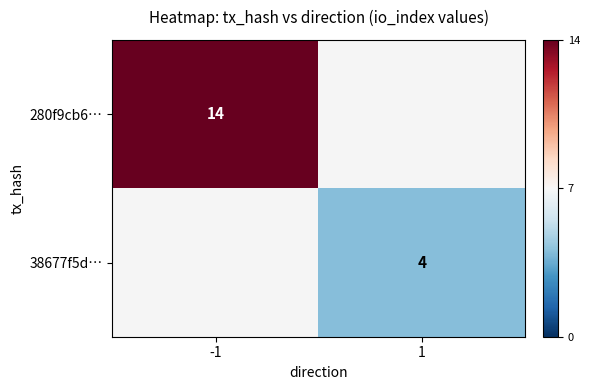

The value of 280f9cb6… at -1 is 20.6. True or false?

False